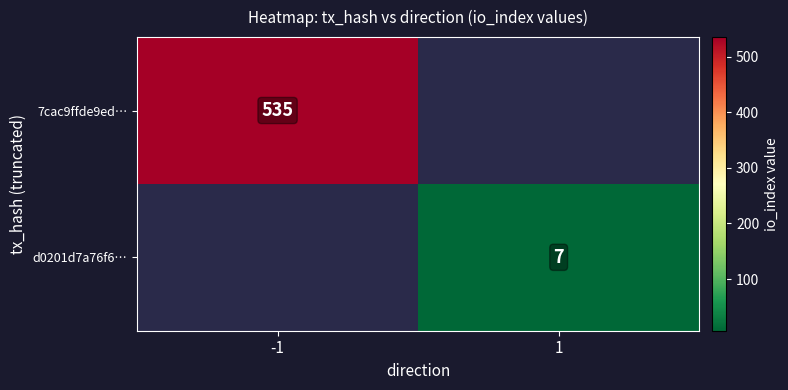

Is it true that d0201d7a76f6… equals 11.8 at 1?

False